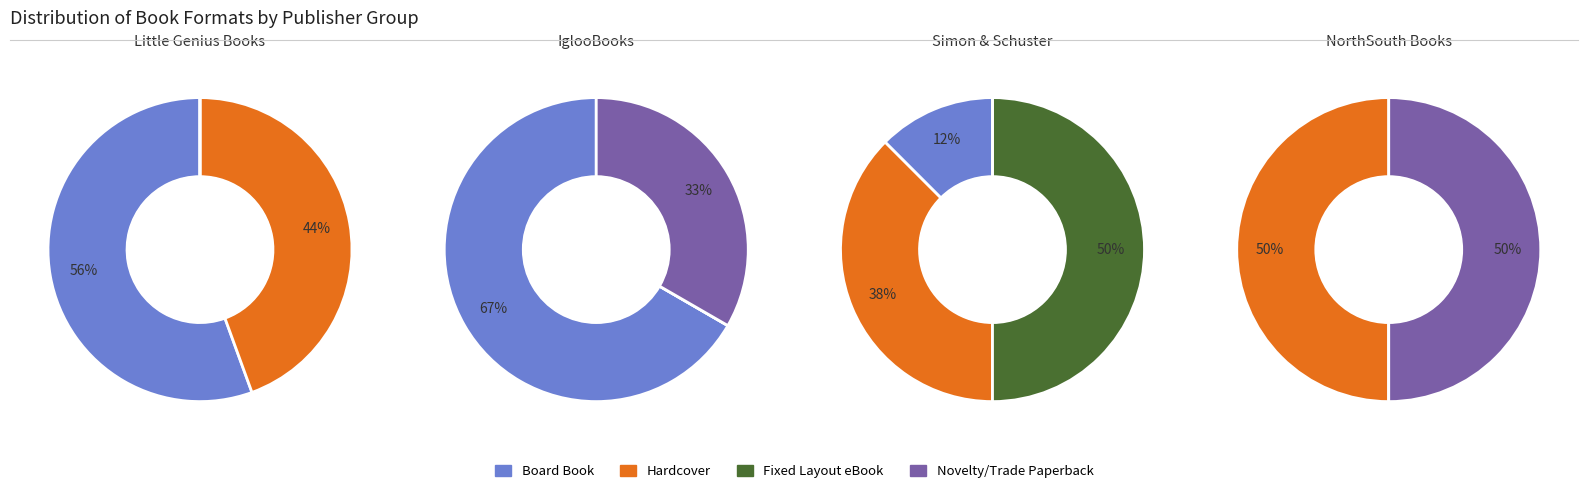

Is it true that 2 is 14% of the pie?

True